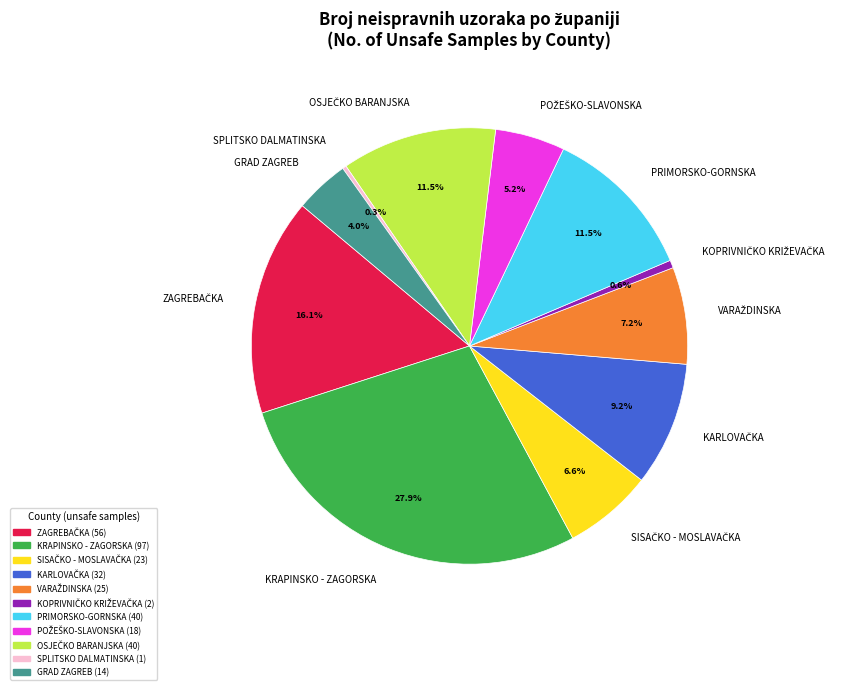

Combined, do KRAPINSKO - ZAGORSKA and GRAD ZAGREB account for over 50%?

No